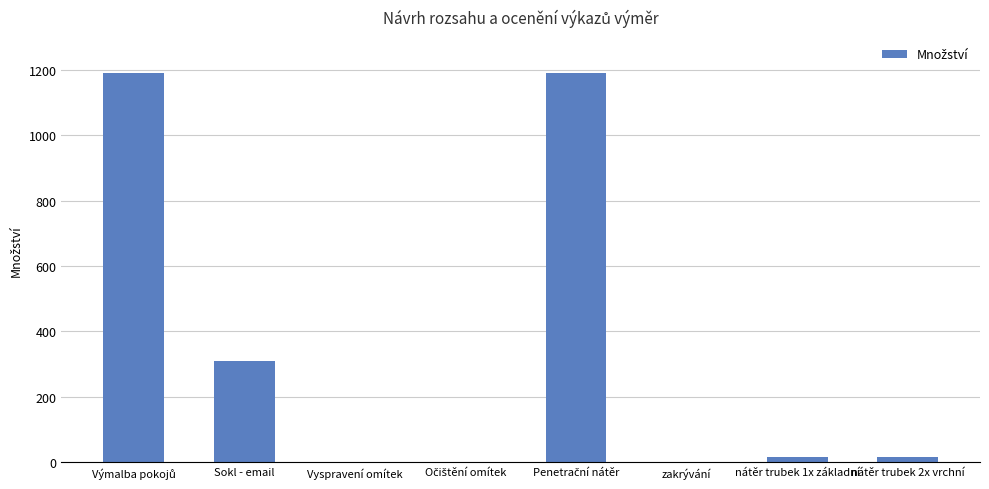

What is the maximum value shown in the chart?

1191.0